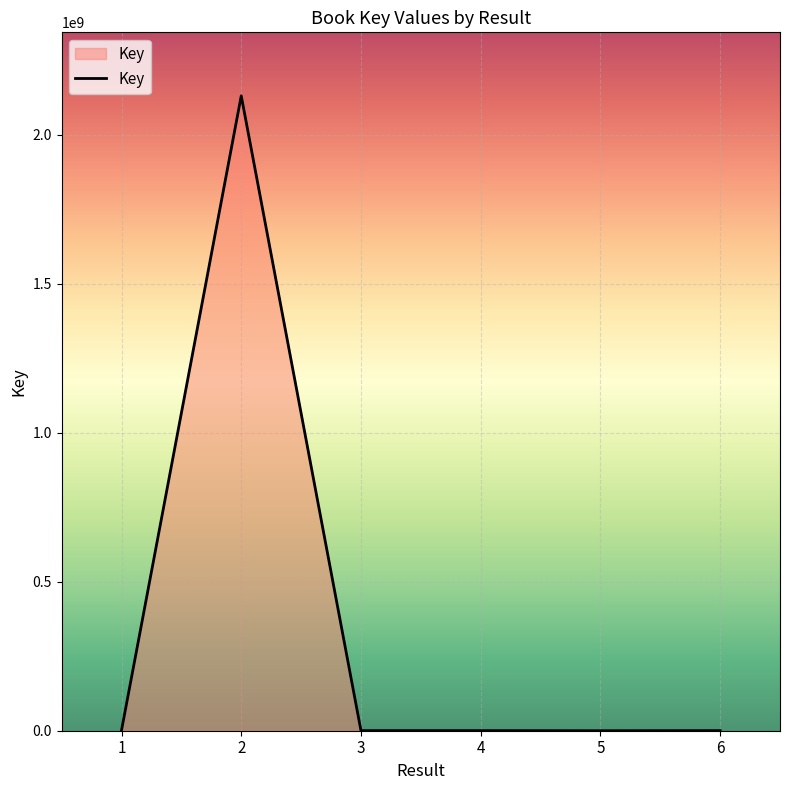

What is the change in value from 4 to 6?

+16955